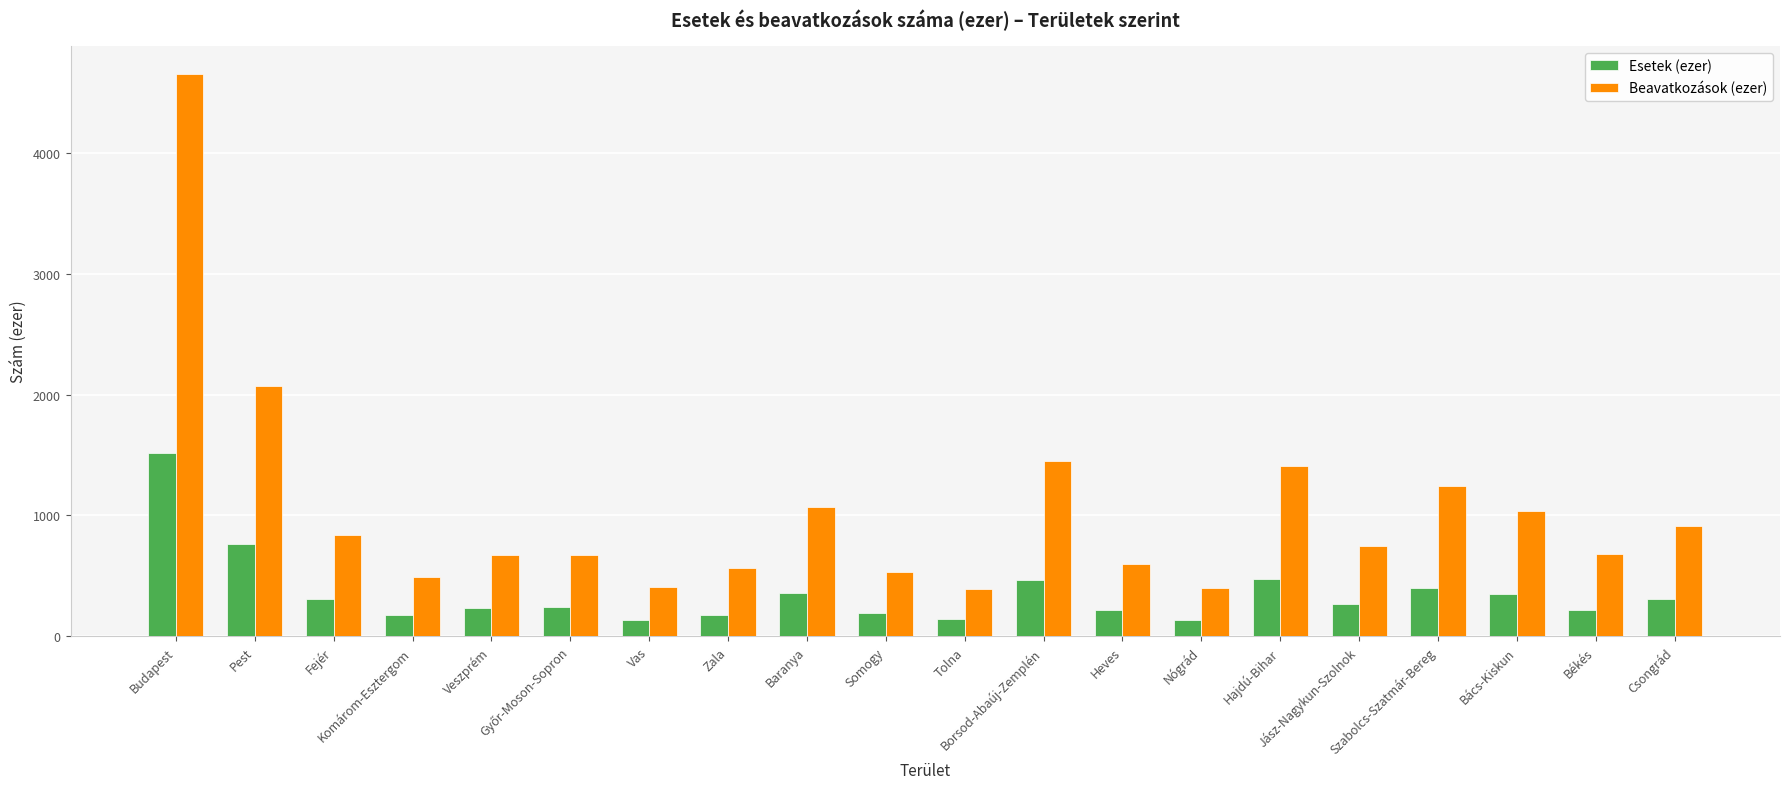

List the series in order of their overall mean, highest first.

Beavatkozások (ezer), Esetek (ezer)